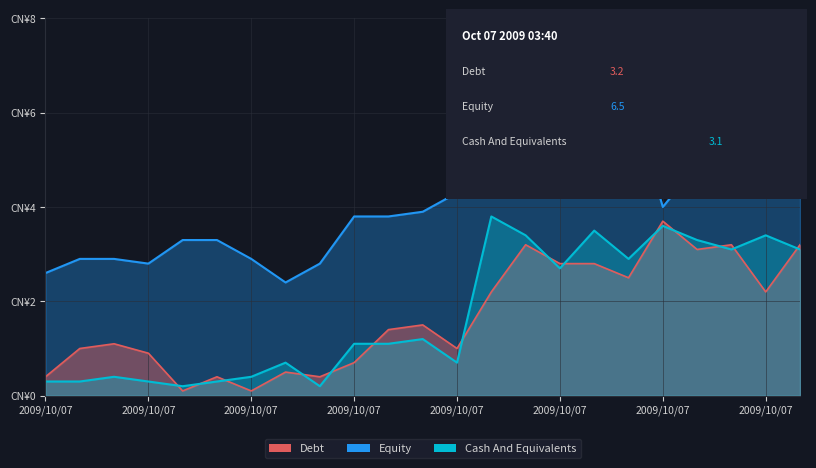

Reading left to right, list all the values displayed in this chart.

Debt: 0.4	1.0	1.1	0.9	0.1	0.4	0.1	0.5	0.4	0.7	1.4	1.5	1.0	2.2	3.2	2.8	2.8	2.5	3.7	3.1	3.2	2.2	3.2
Equity: 2.6	2.9	2.9	2.8	3.3	3.3	2.9	2.4	2.8	3.8	3.8	3.9	4.3	5.1	6.1	6.5	5.4	6.5	4.0	4.9	6.5	6.5	6.5
Cash And Equivalents: 0.3	0.3	0.4	0.3	0.2	0.3	0.4	0.7	0.2	1.1	1.1	1.2	0.7	3.8	3.4	2.7	3.5	2.9	3.6	3.3	3.1	3.4	3.1